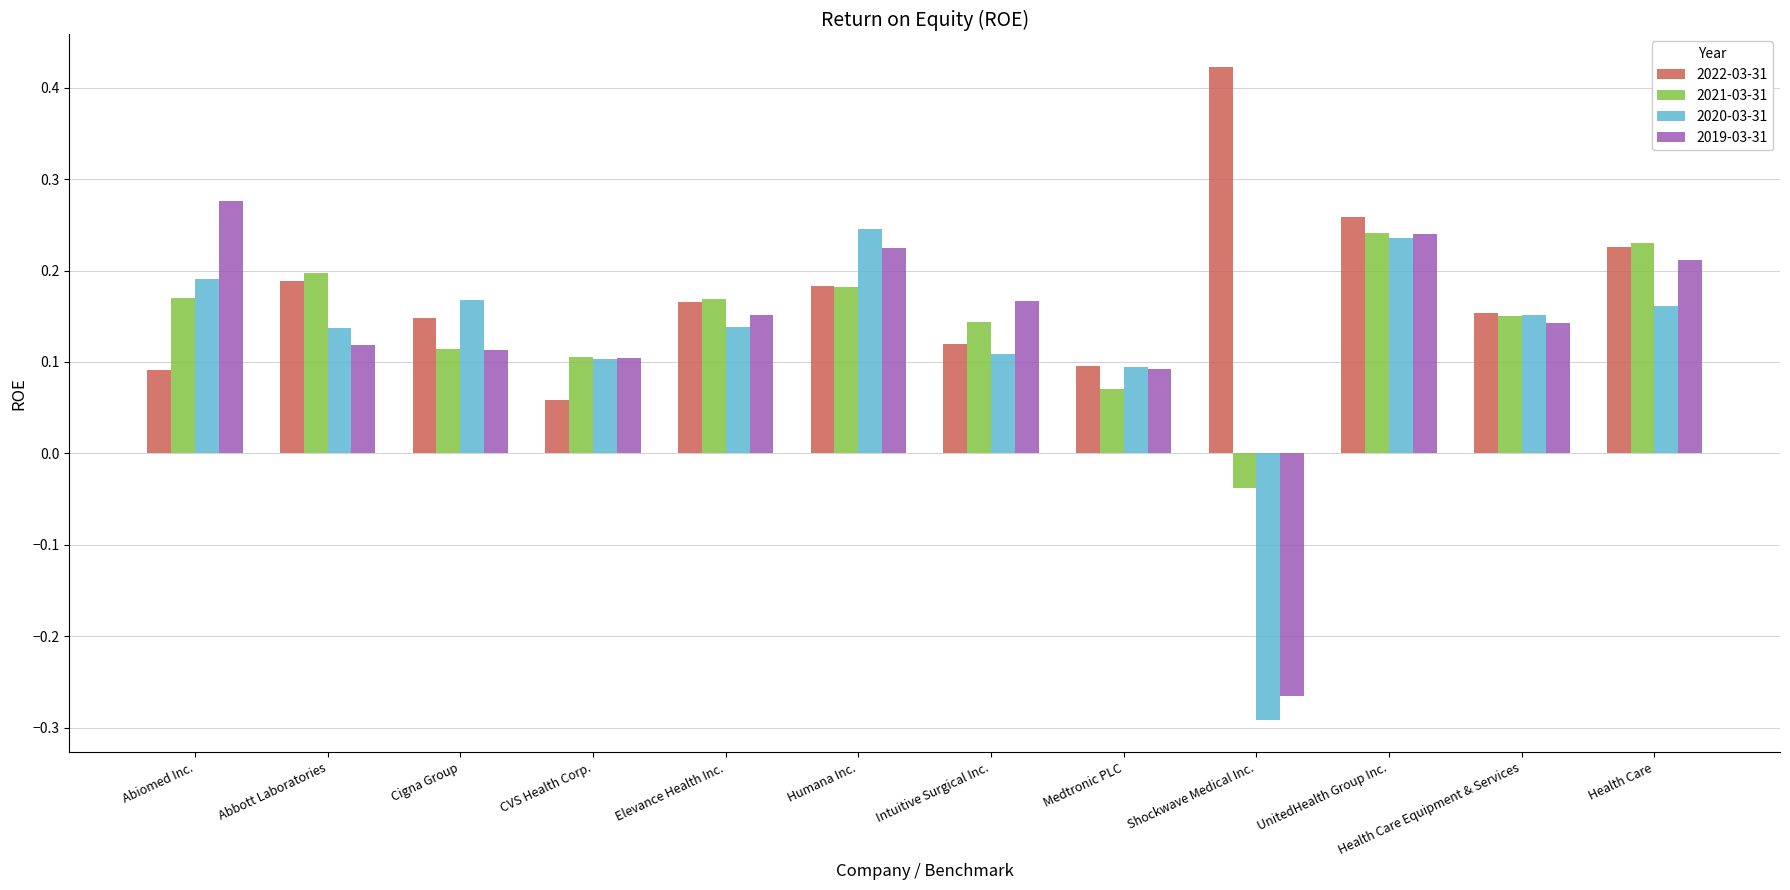

What are all the series names shown in the legend?

2022-03-31, 2021-03-31, 2020-03-31, 2019-03-31